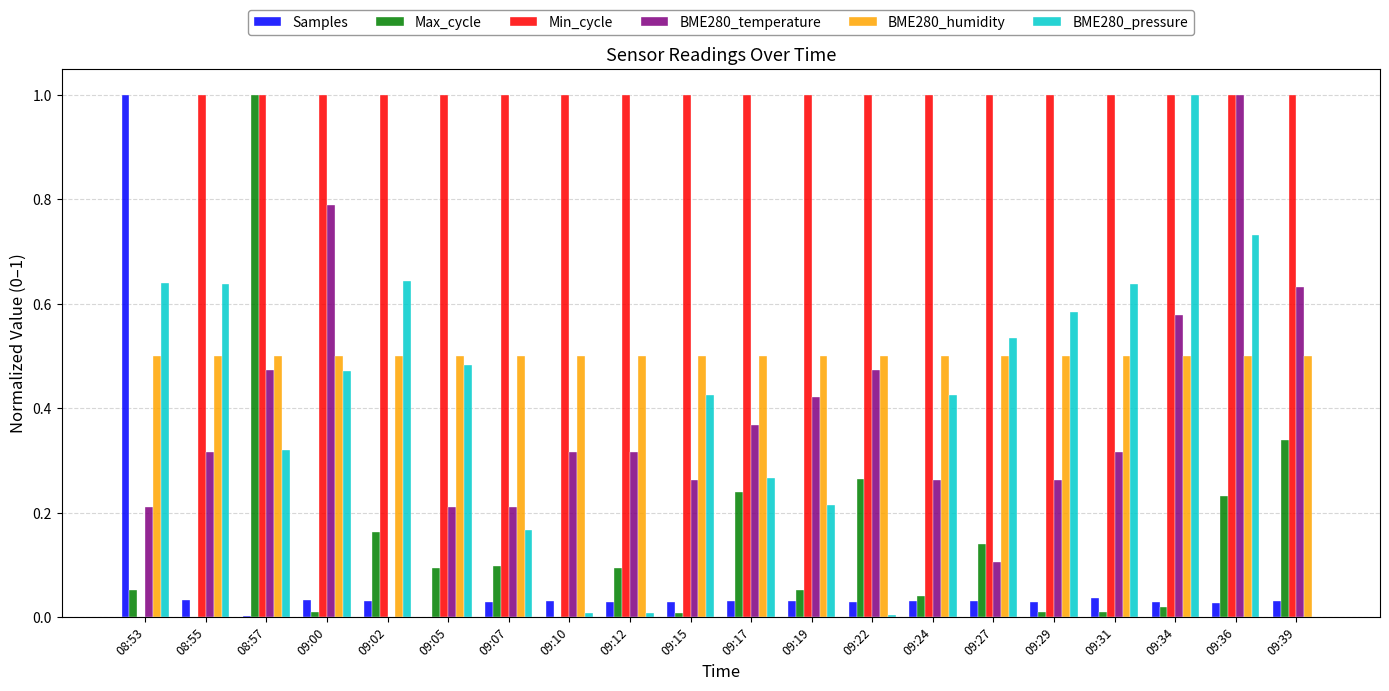

True or false: BME280_humidity has a value of 0.5 at 09:36.

True